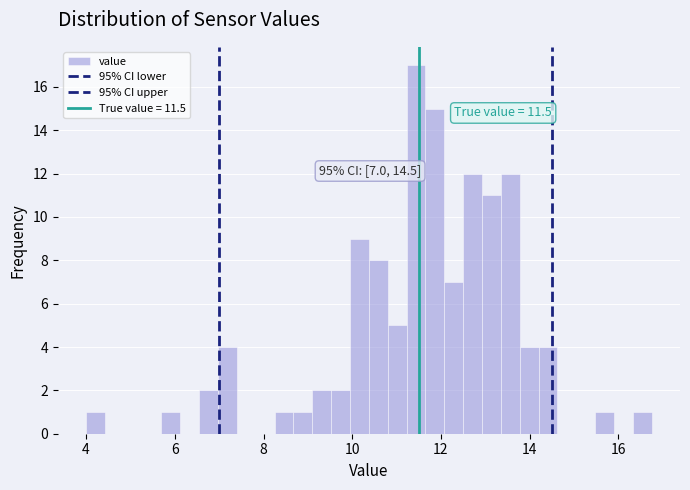

Read against the x-axis, roughly where is the centre of the tallest bar?

11.4